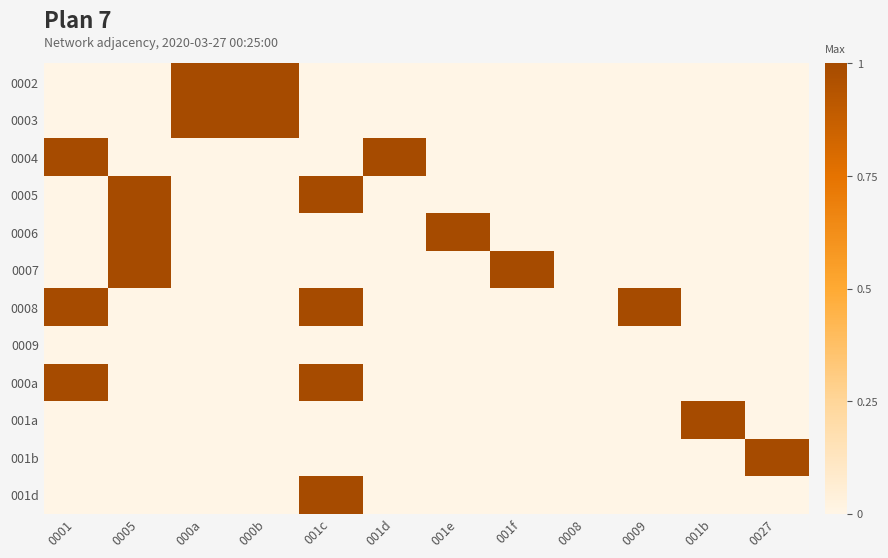

Between 000b and 0005, which is larger?

000b